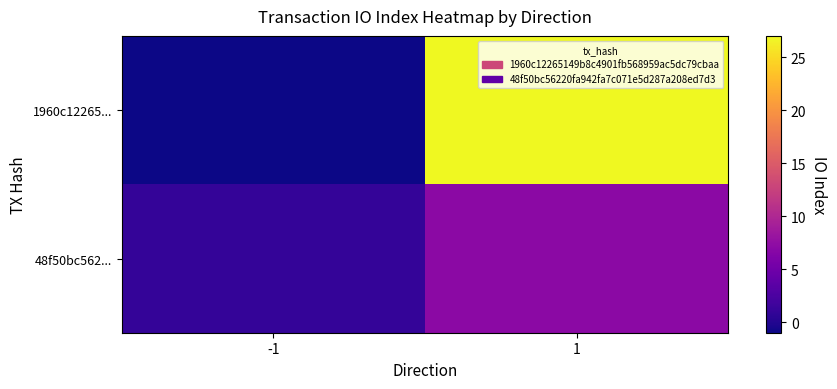

Between 1 and -1, which is larger?

1